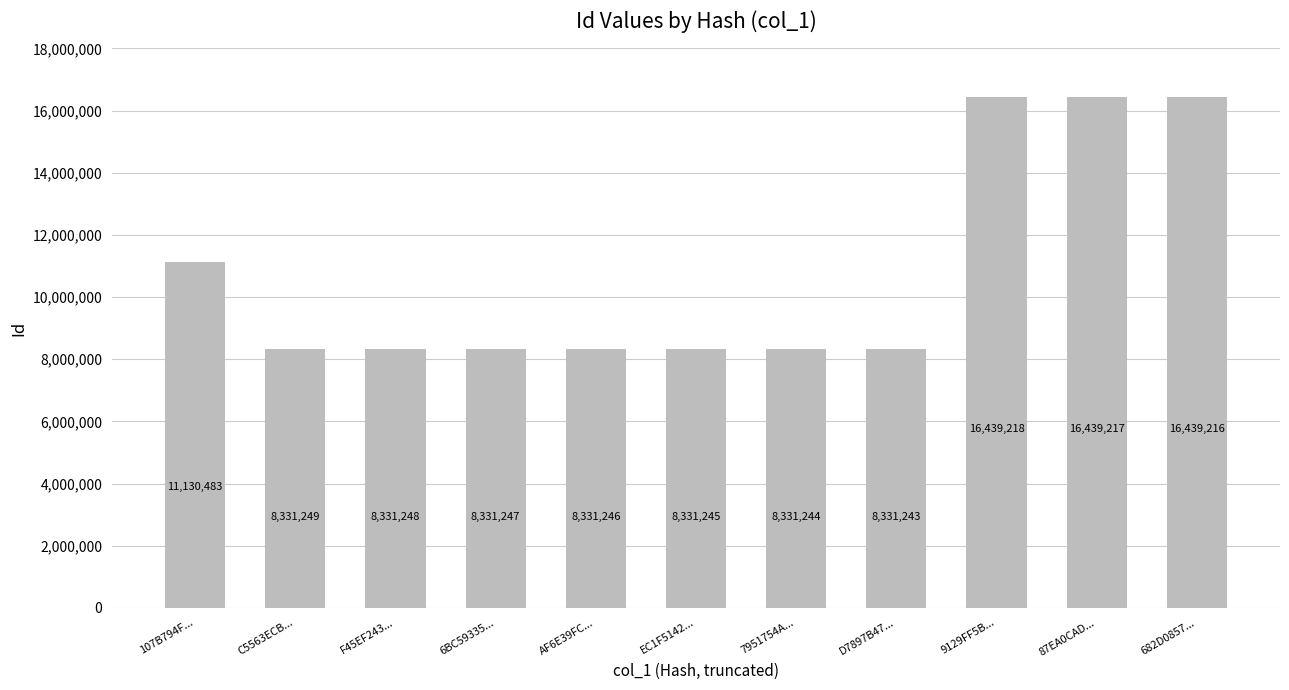

What is the maximum value shown in the chart?

16439218